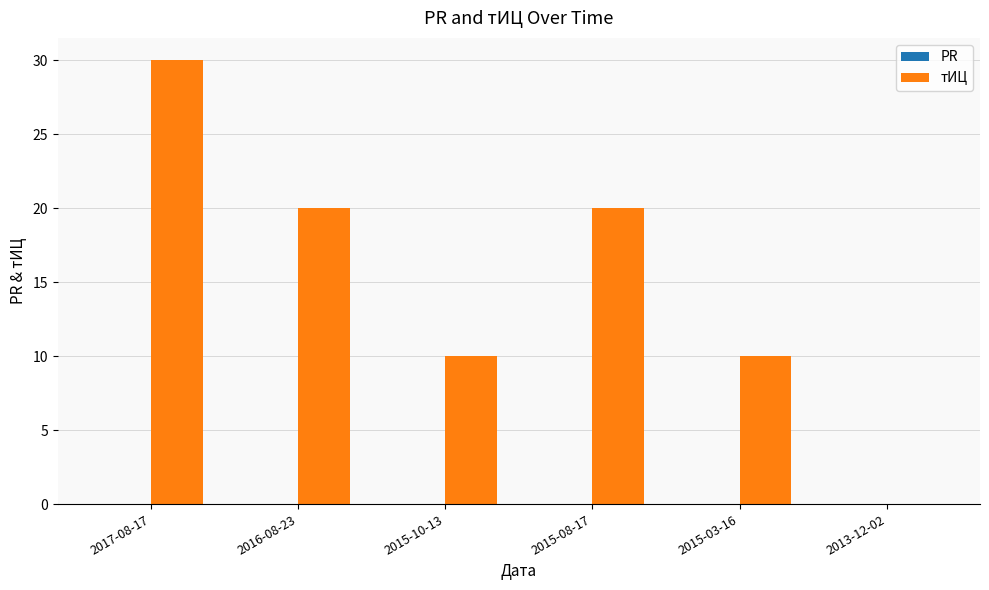

What is the maximum value shown in the chart?

30